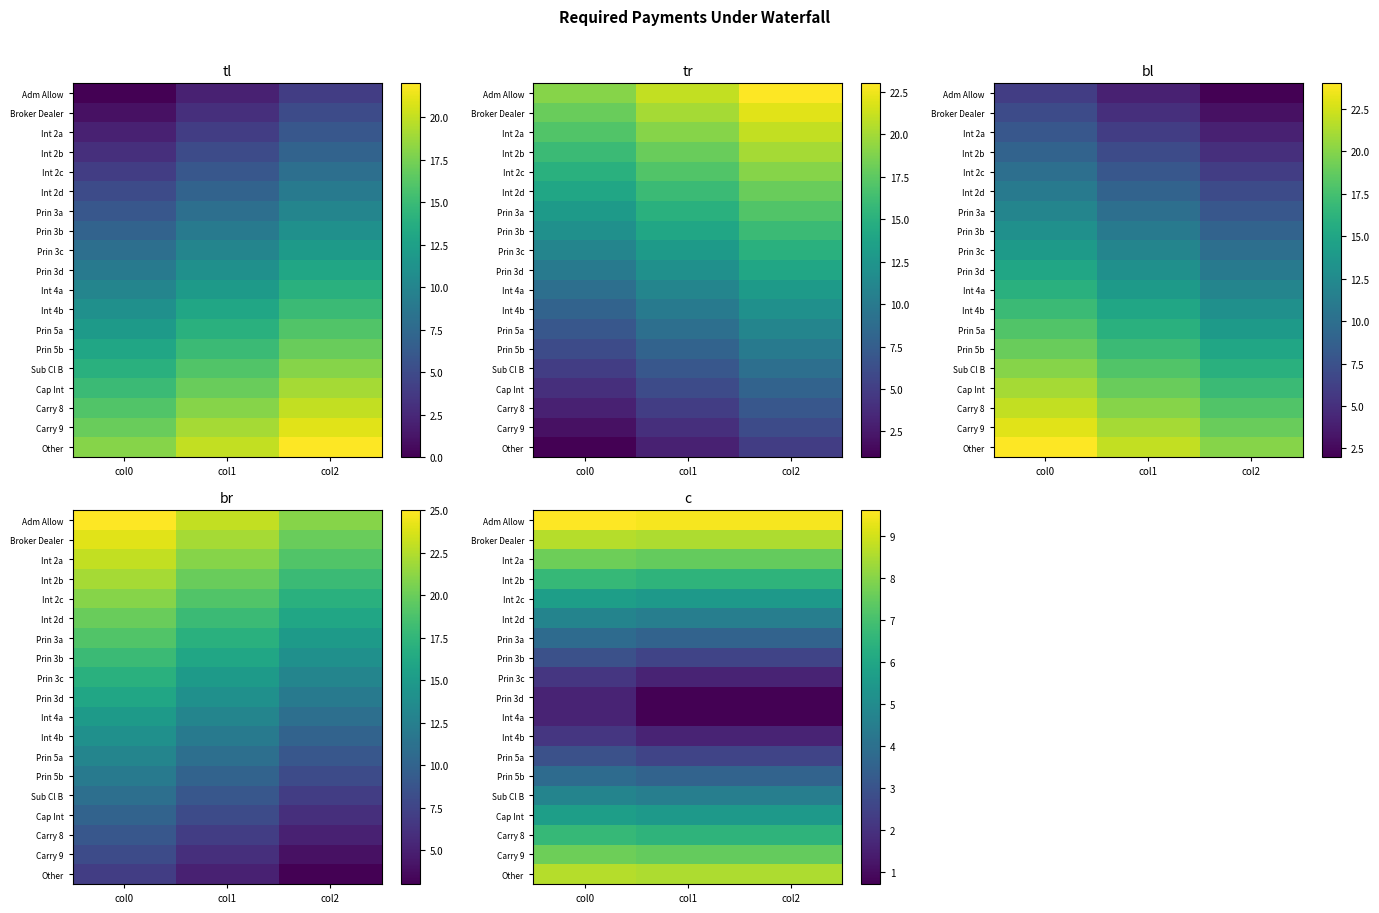

Is the value of Prin 3c at col0 greater than the value of Carry 9 at col2?

No